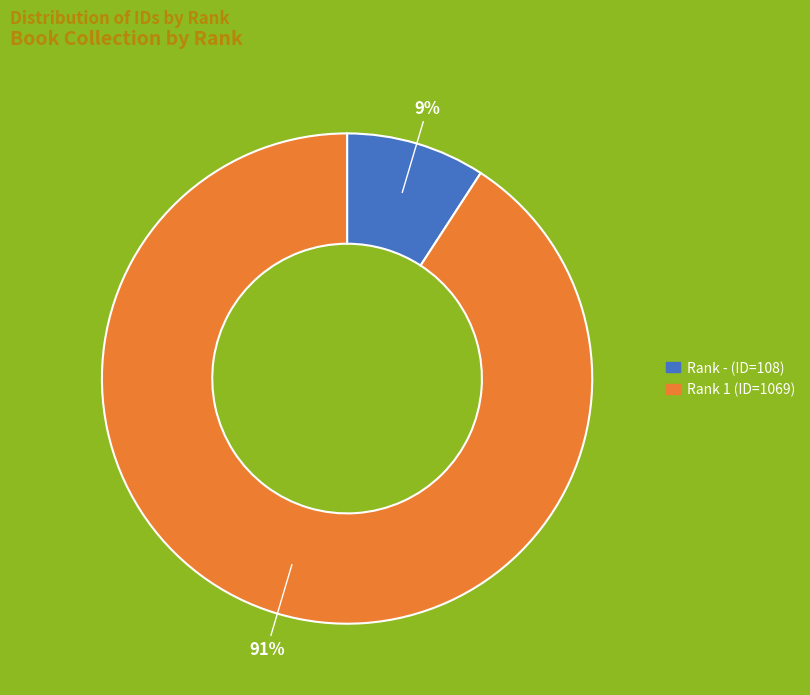

Is there any slice that represents more than half of the pie?

Yes